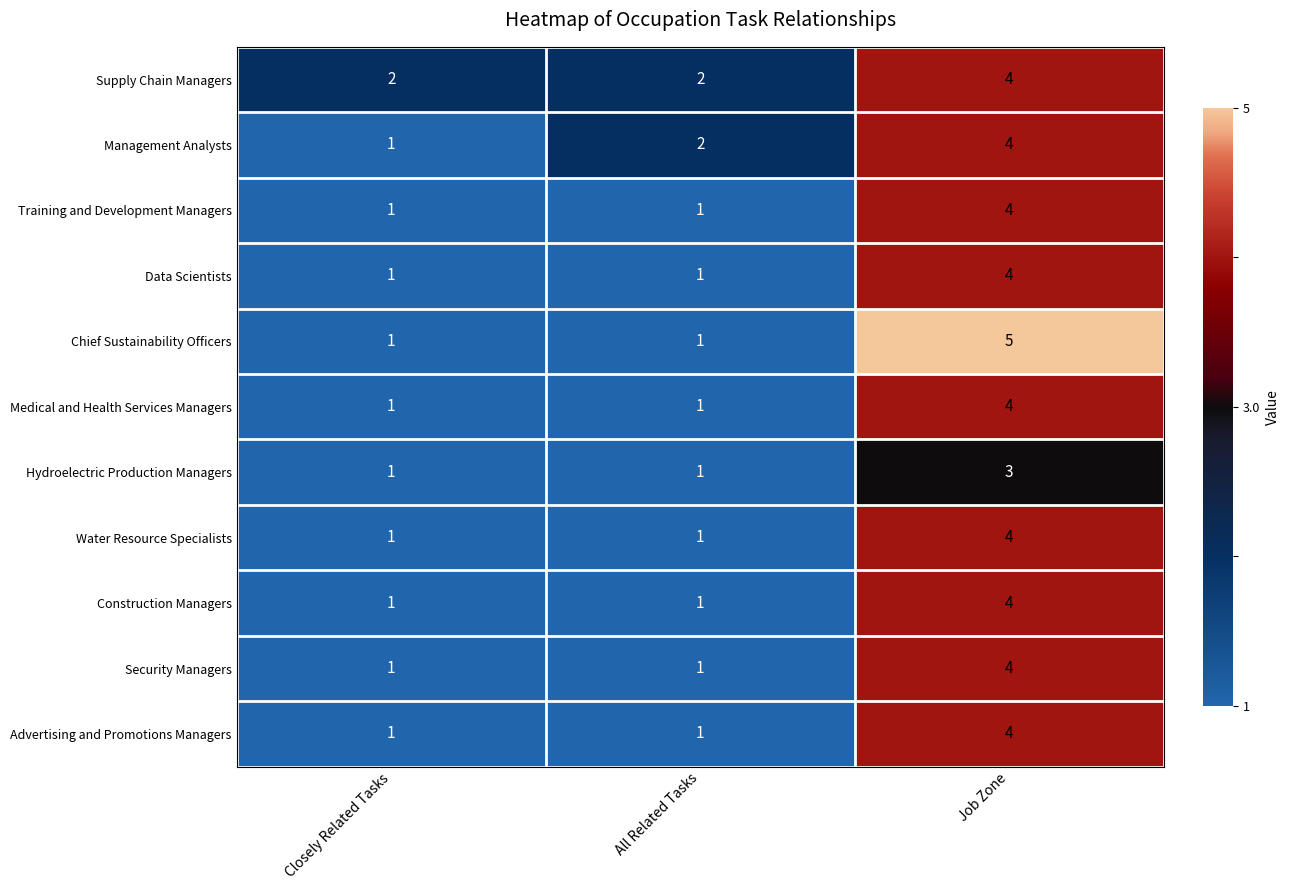

What is the greatest value displayed?

5